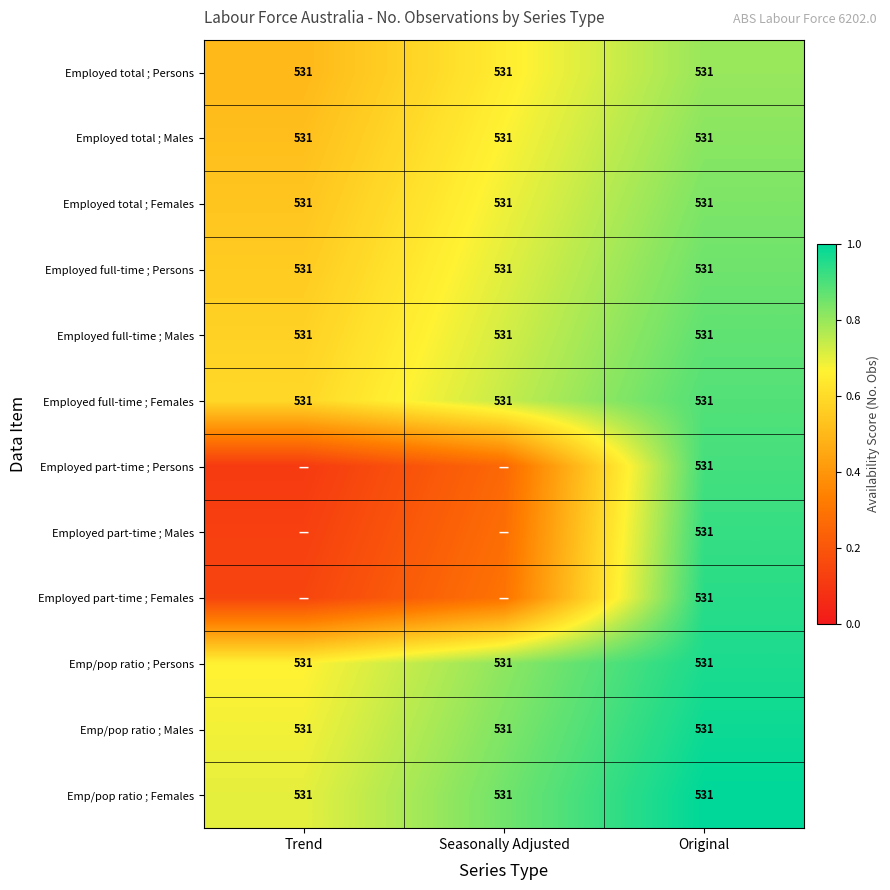

List the series in order of their peak value, lowest first.

Employed total ; Persons, Employed total ; Males, Employed total ; Females, Employed full-time ; Persons, Employed full-time ; Males, Employed full-time ; Females, Employed part-time ; Persons, Employed part-time ; Males, Employed part-time ; Females, Emp/pop ratio ; Persons, Emp/pop ratio ; Males, Emp/pop ratio ; Females